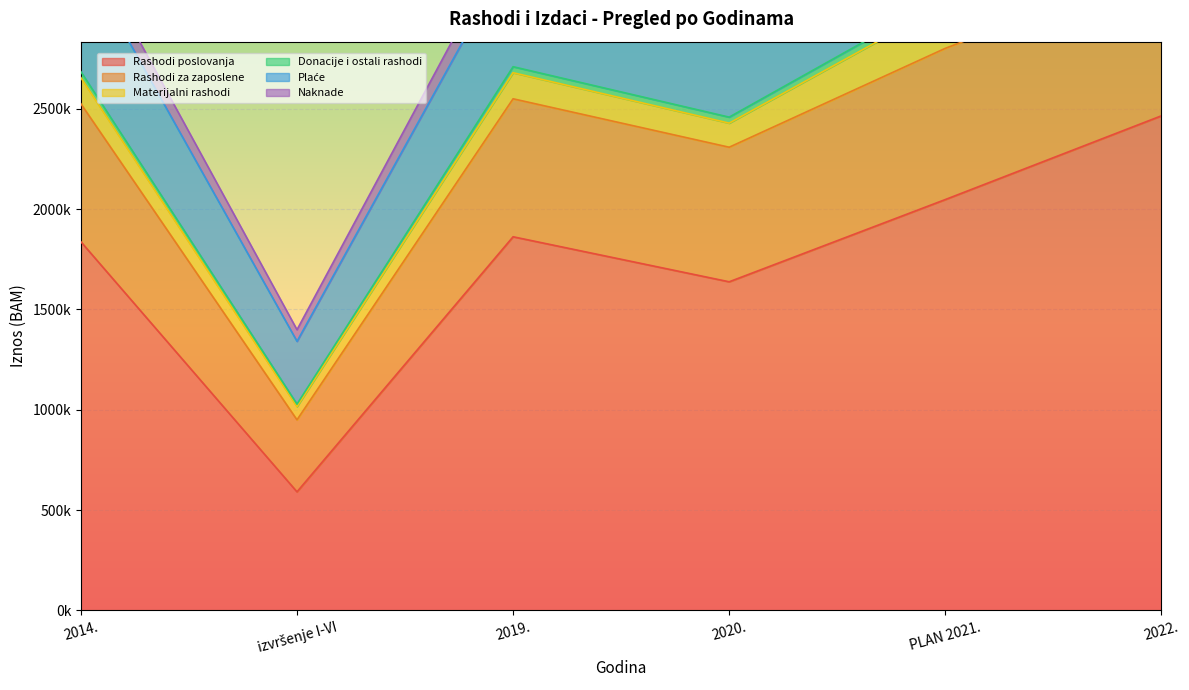

What is the difference between the highest and lowest values at 2014.?

1807500.0